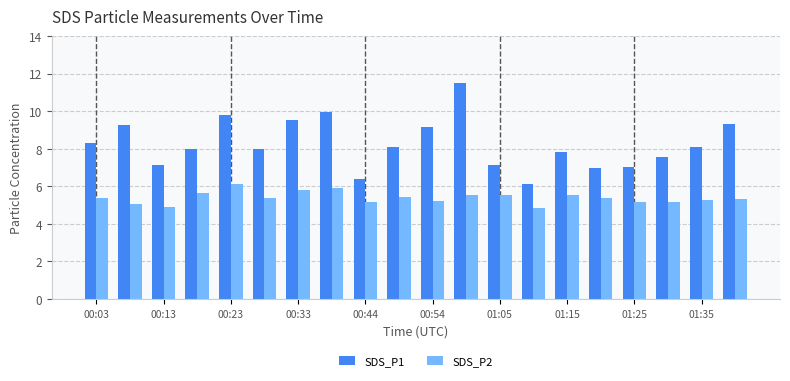

What are all the series names shown in the legend?

SDS_P1, SDS_P2